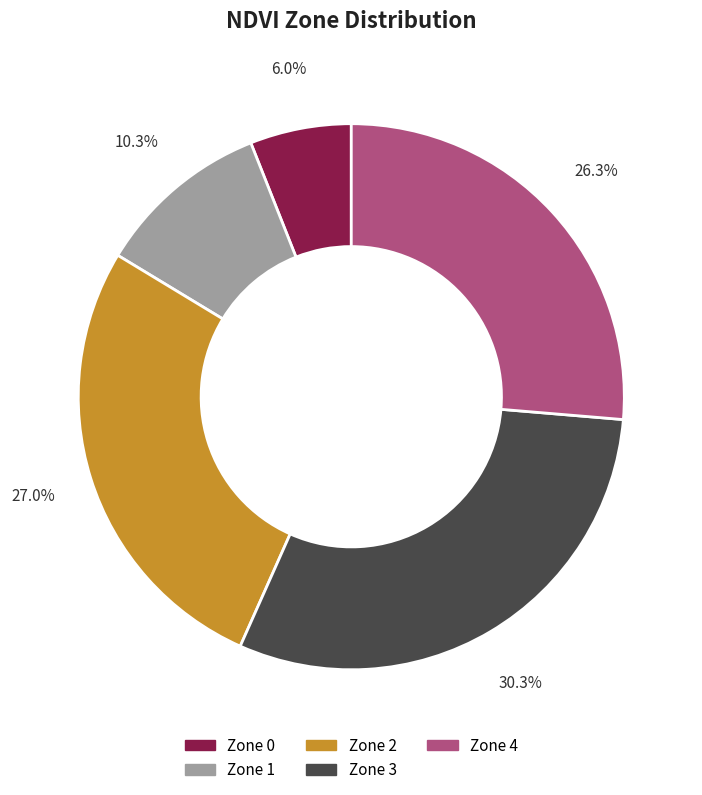

Is it true that Zone 3 is 41% of the pie?

False